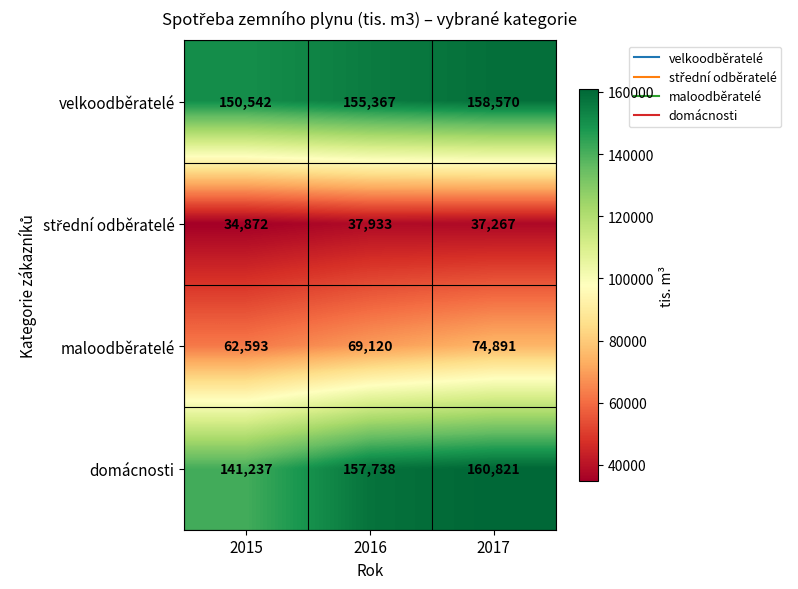

At which label is domácnosti closest to 151029?

2016